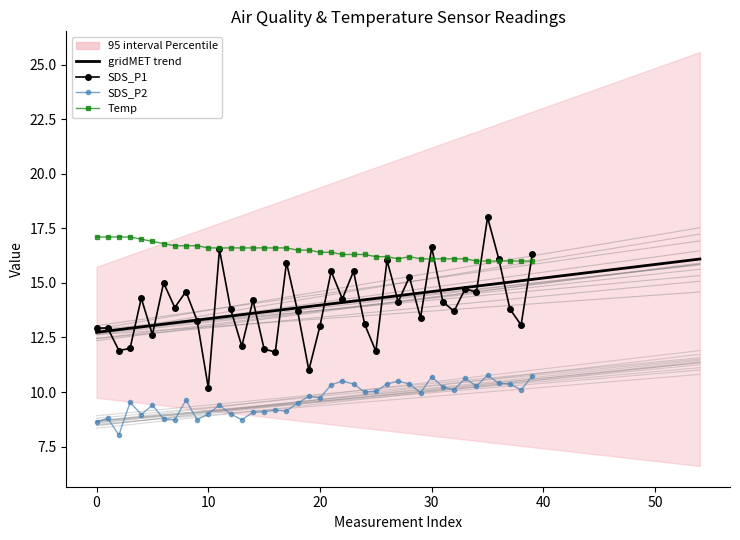

What is the label of the 11th point from the left?

10